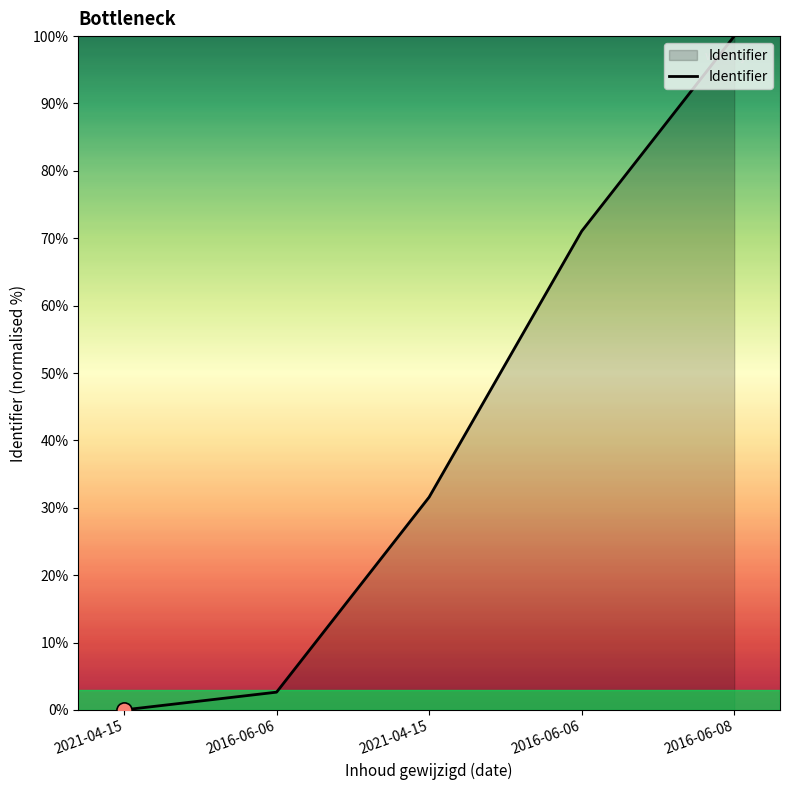

Between 2021-04-15 and 2016-06-06, which is larger?

2021-04-15